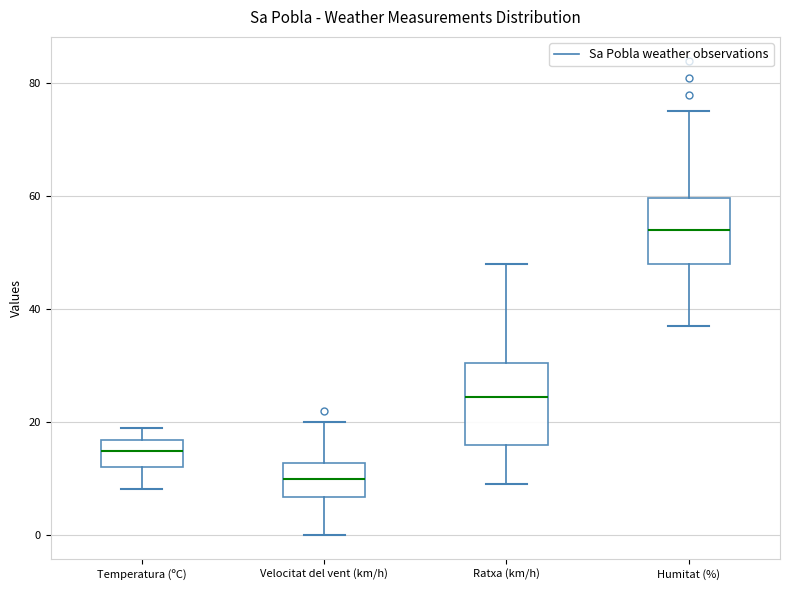

Which box's median line is the lowest?

Velocitat del vent (km/h)